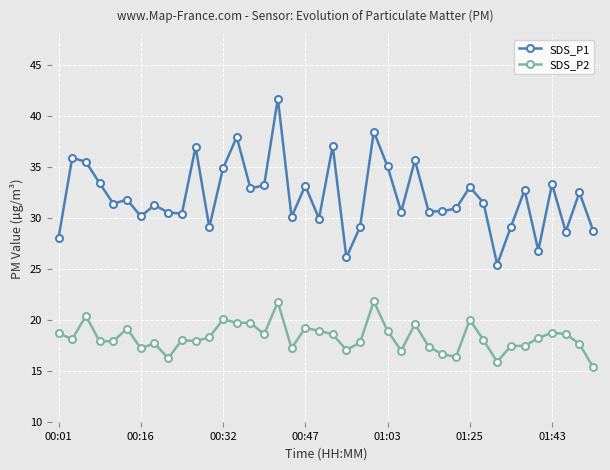

Which series has the largest range (max minus min)?

SDS_P1